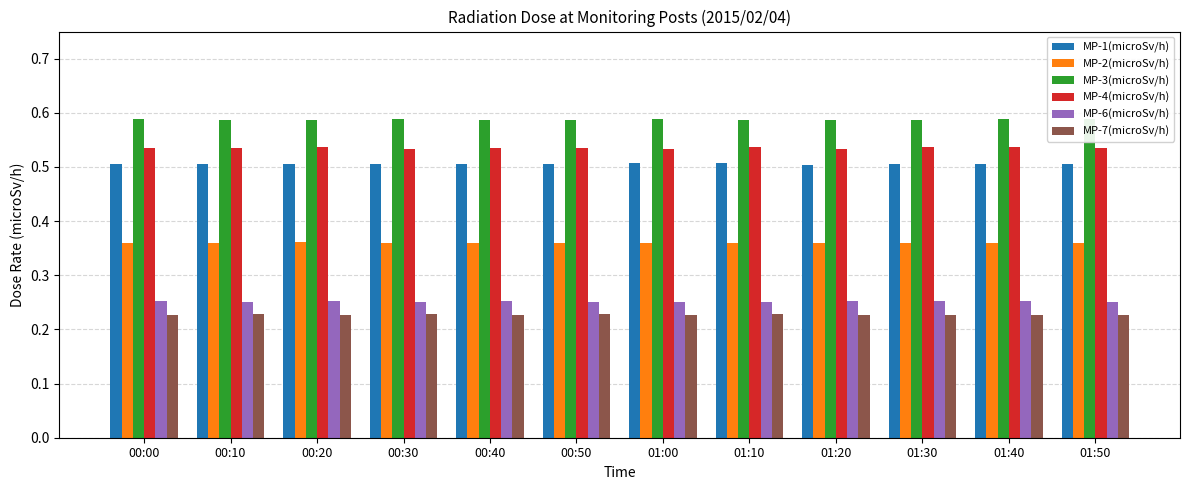

What is the maximum value shown in the chart?

0.6